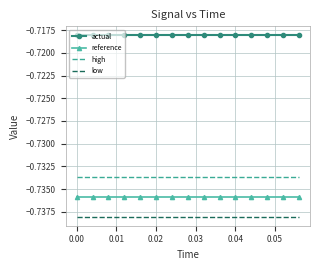

True or false: actual and reference intersect in this chart.

False